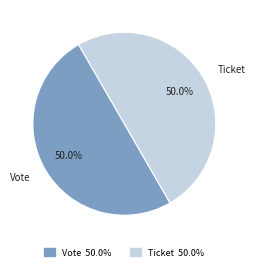

What percentage do Ticket and Vote together represent?

100.0%